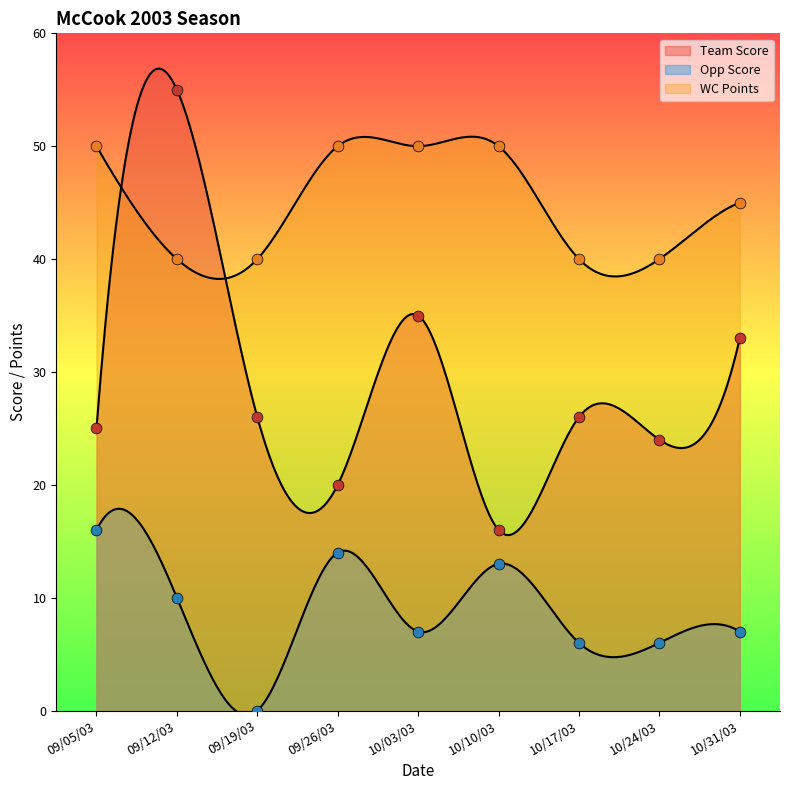

Which series contains the lowest Y value?

Opp Score